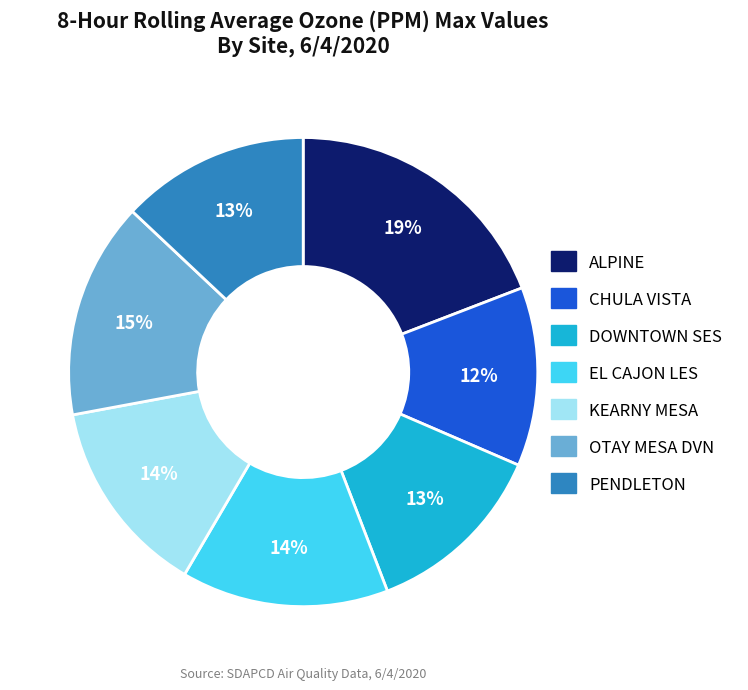

To the nearest percent, what is the average slice percentage?

14%